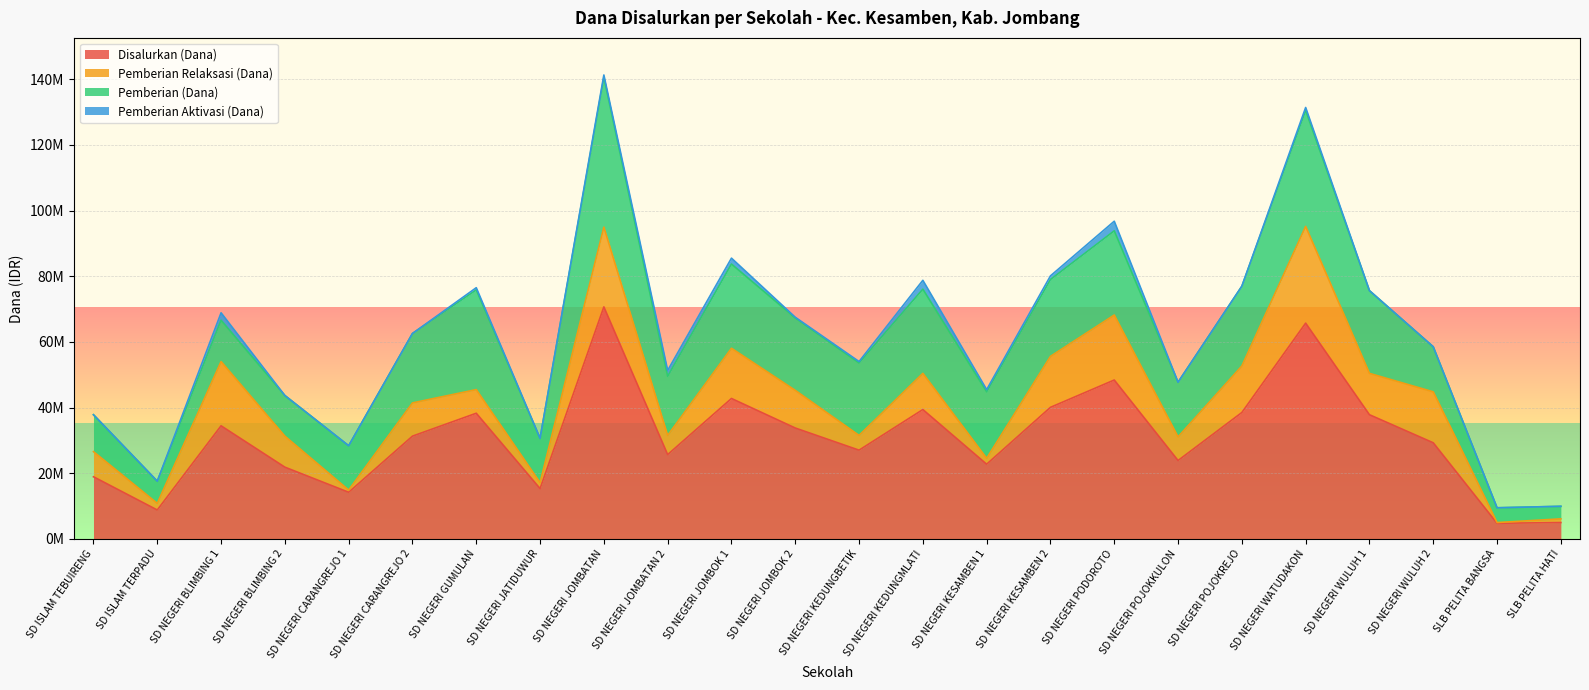

True or false: Pemberian (Dana) has more than 2 interior local peaks.

True